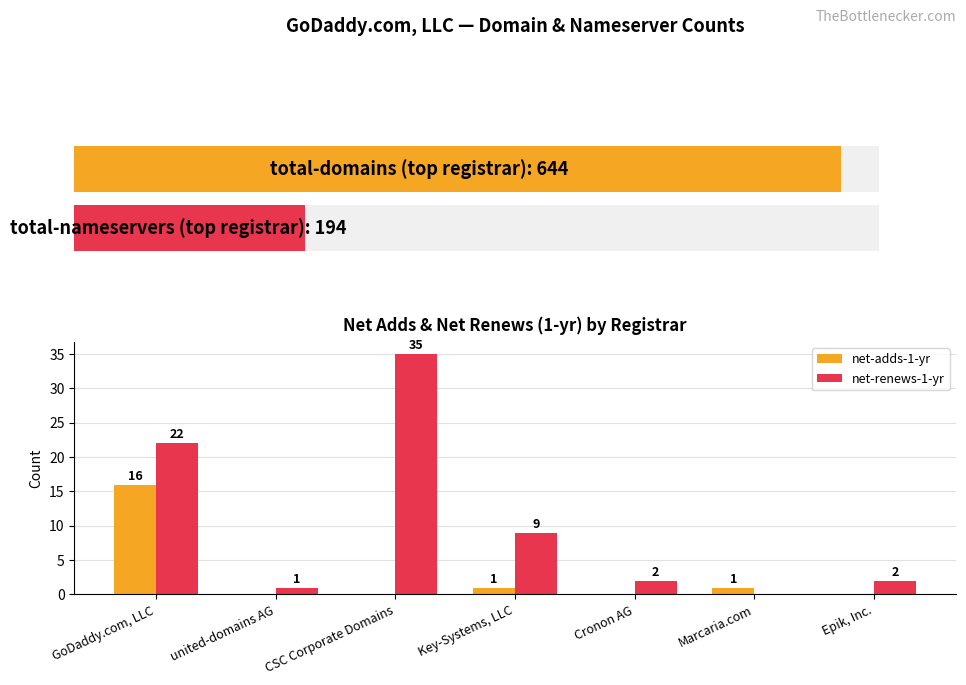

How many series are shown in this chart?

2